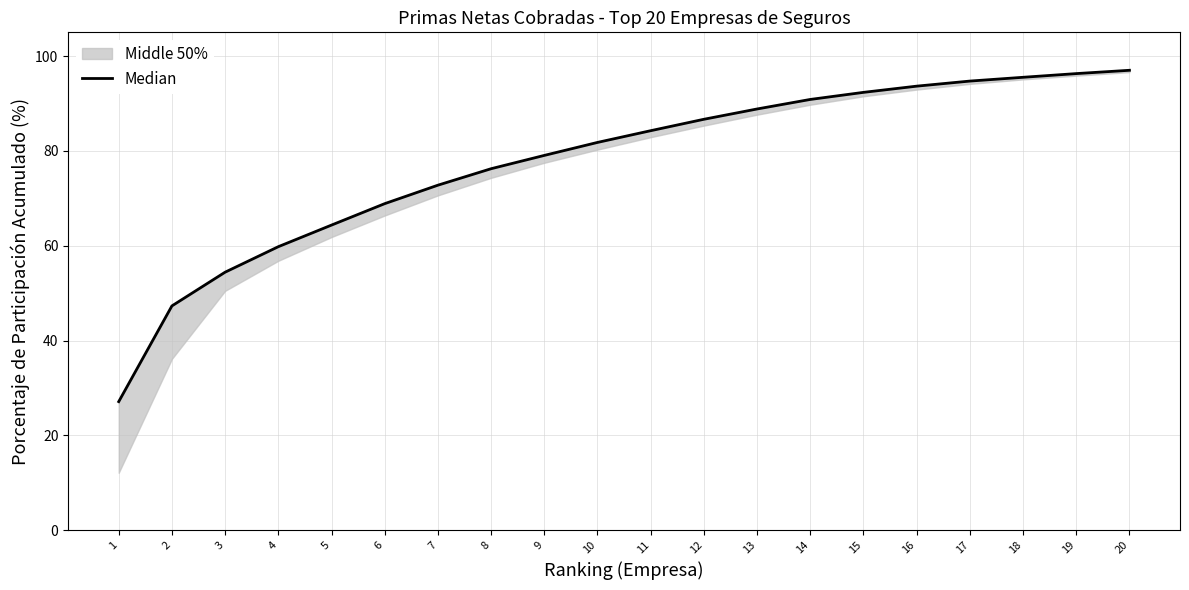

What is the minimum value shown in the chart?

27.1